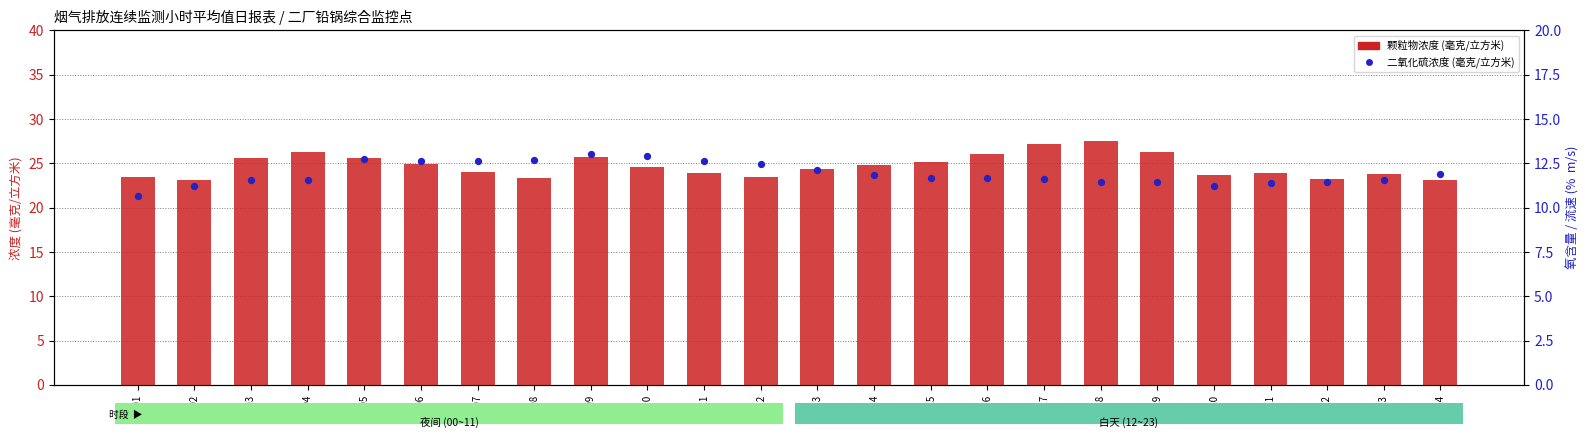

Which series contains the lowest Y value?

二氧化硫浓度 (毫克/立方米)